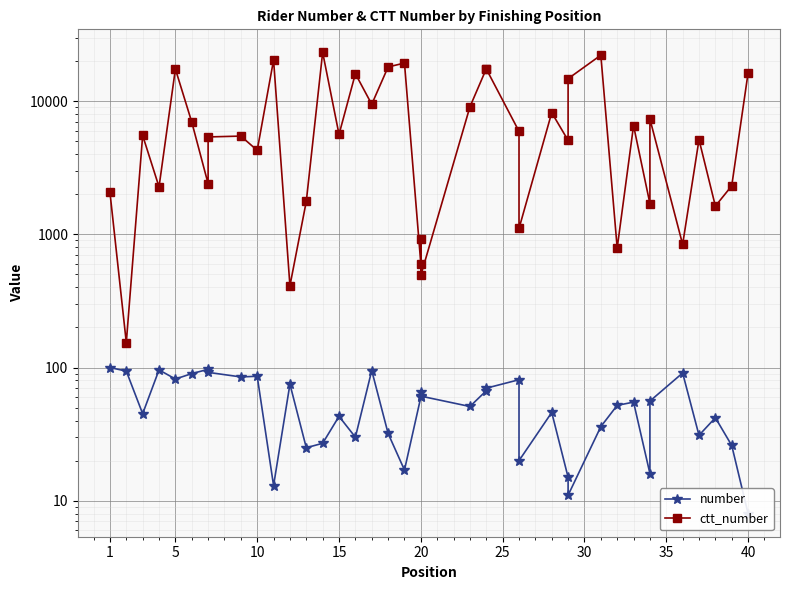

List the series in order of their peak value, lowest first.

number, ctt_number